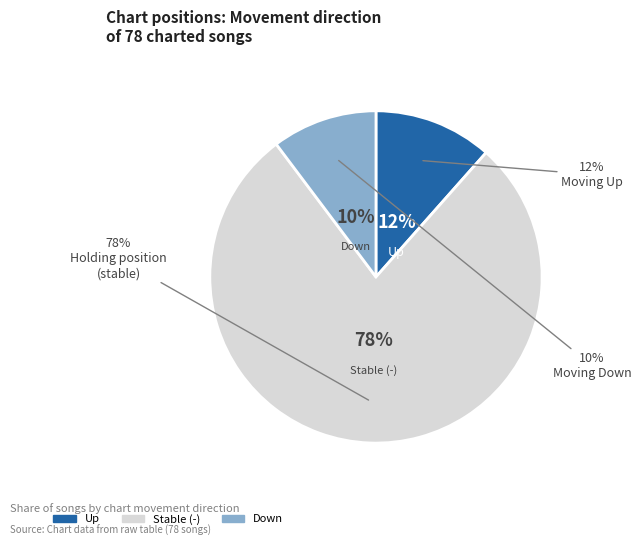

True or false: up accounts for 12% of the total.

True